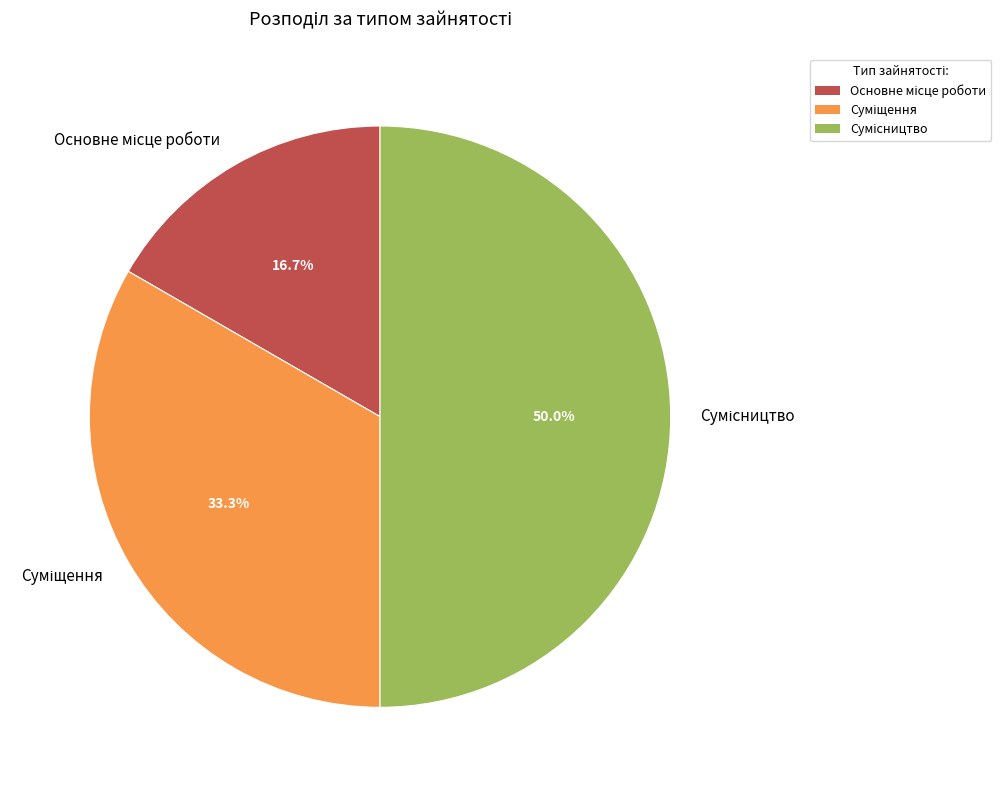

Is it true that Сумісництво is 35% of the pie?

False